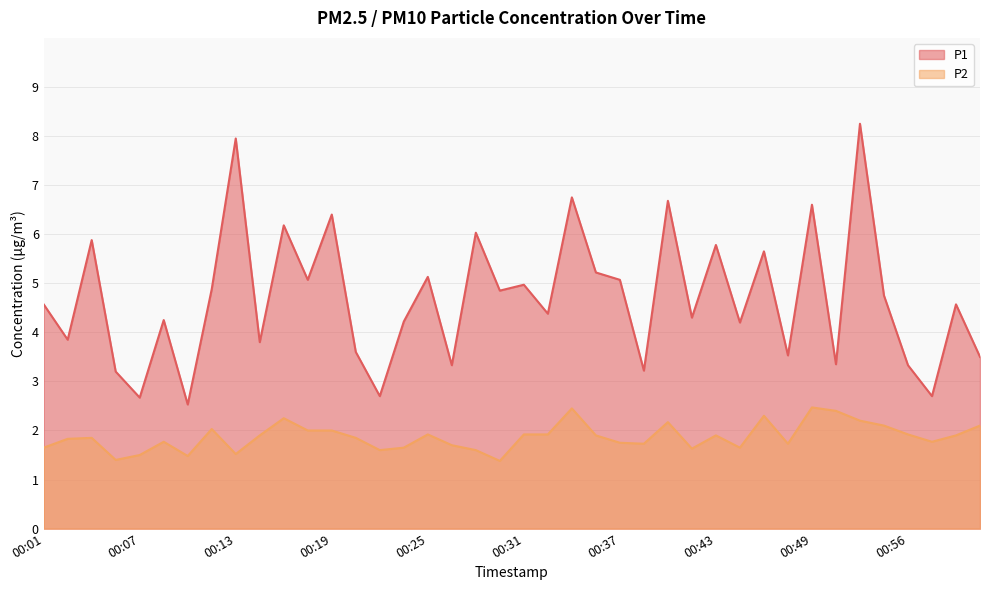

Between 00:25 and 00:37, which series saw the biggest shift?

P2